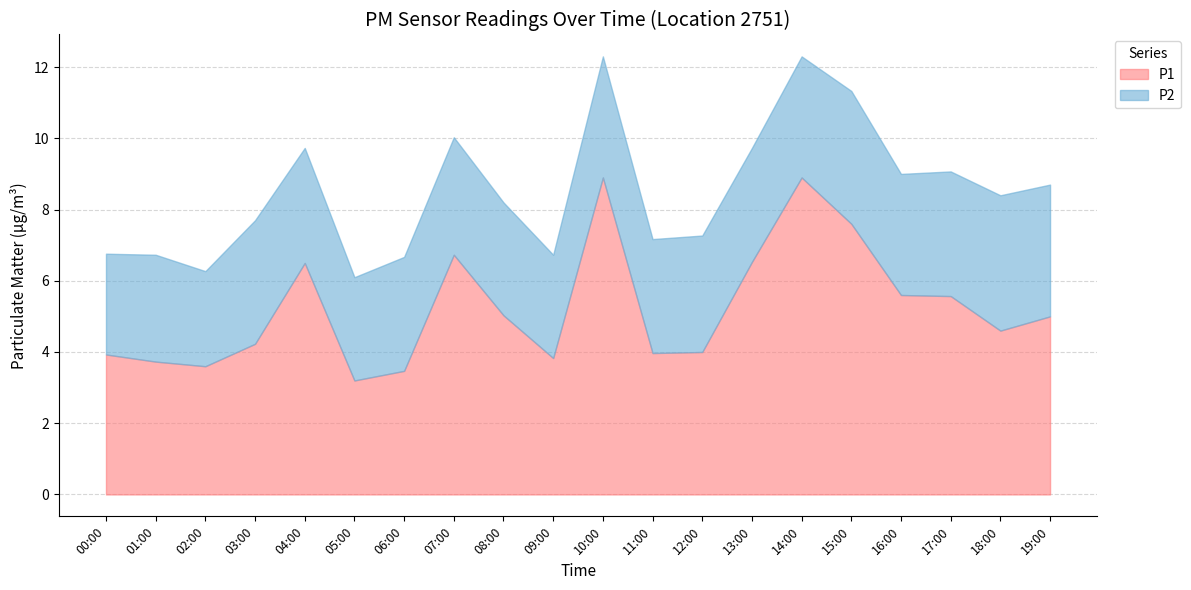

True or false: P2 and P1 intersect in this chart.

False